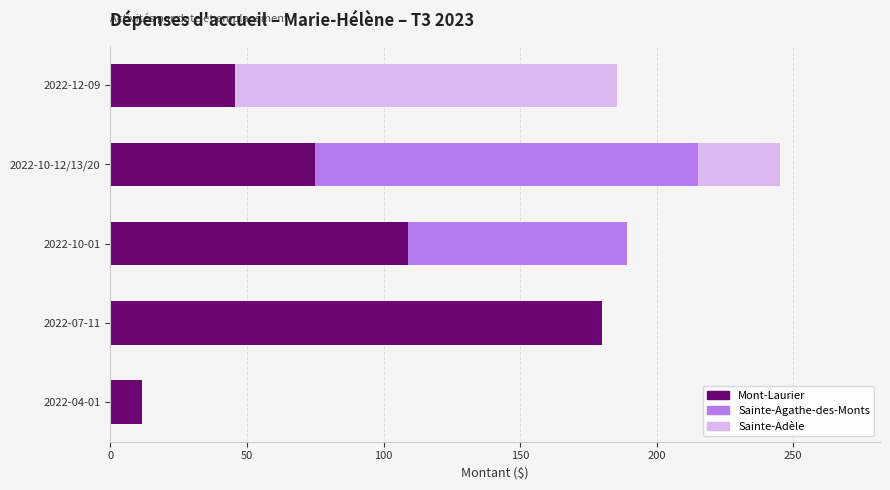

What is the highest value of the Mont-Laurier series?

180.0